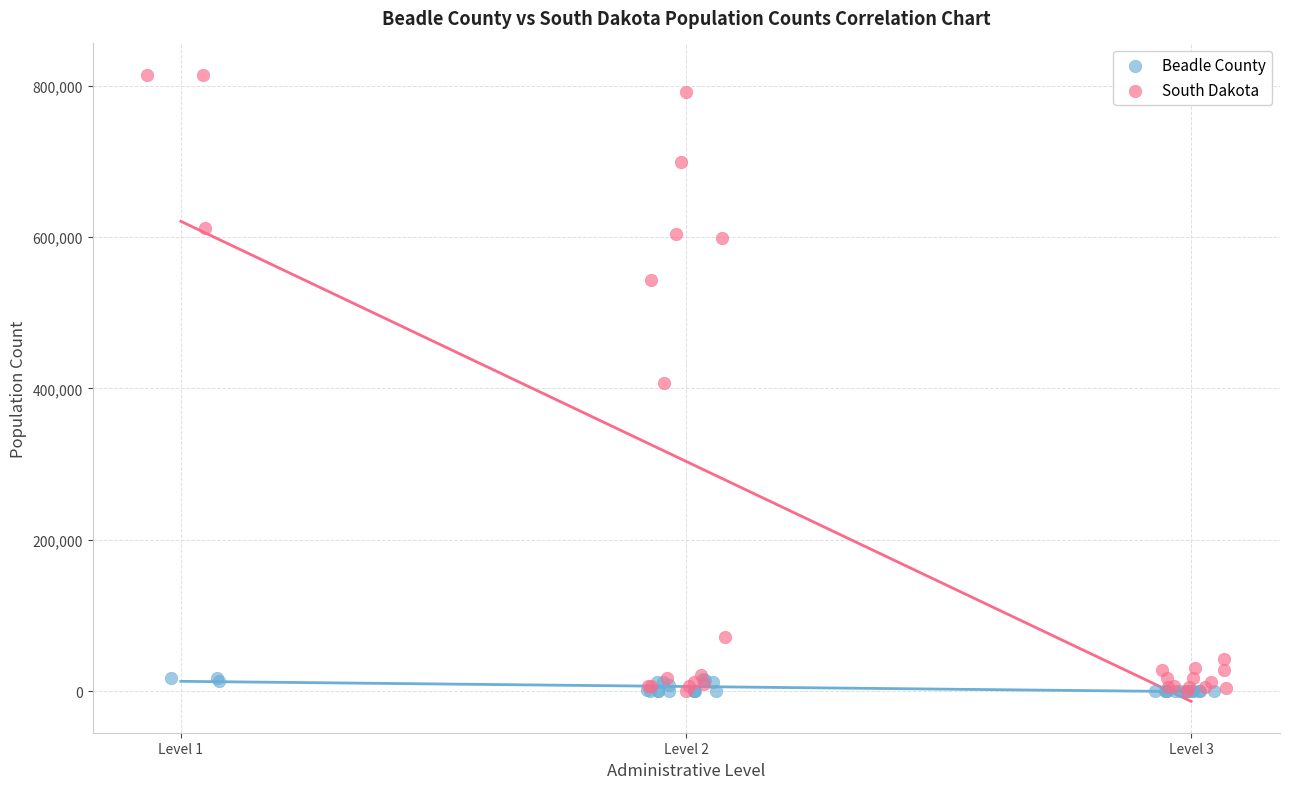

What are all the series names shown in the legend?

Beadle County, South Dakota